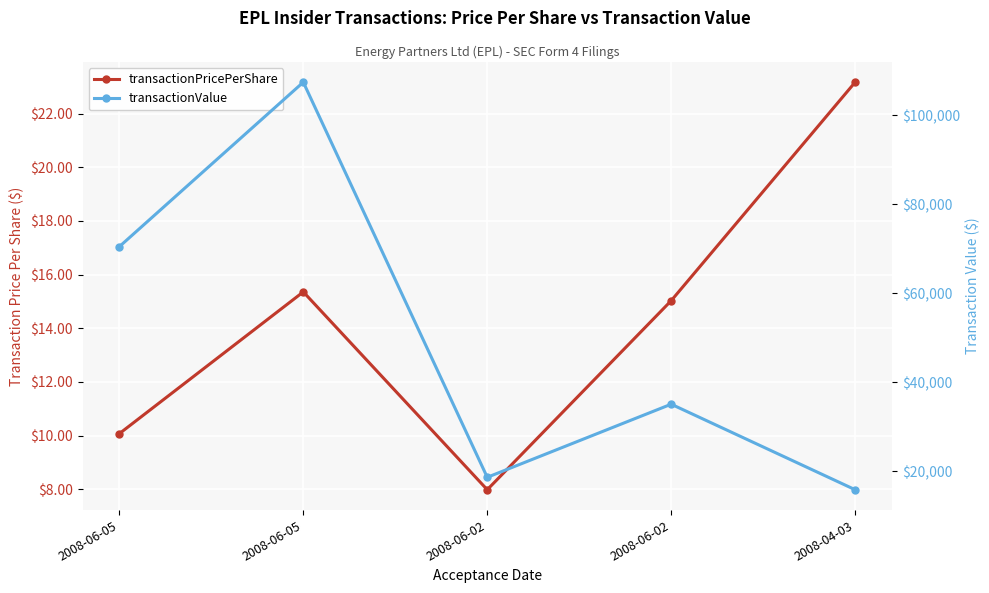

True or false: transactionValue and transactionPricePerShare cross at least once.

False